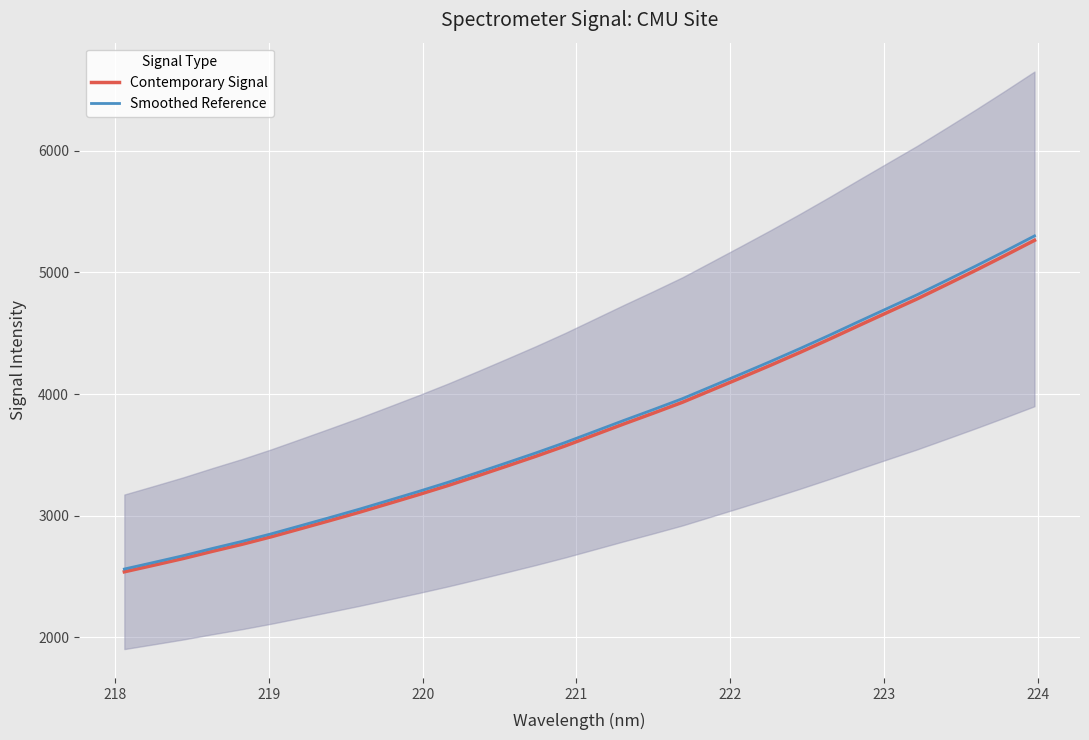

Reading left to right, extract all data points from this chart.

Contemporary Signal: 2539.5	2593.6	2648.5	2708.0	2765.3	2827.5	2894.0	2961.1	3029.2	3100.8	3172.9	3247.5	3326.3	3406.9	3488.5	3573.6	3664.0	3754.4	3842.5	3932.7	4033.4	4134.4	4236.6	4341.8	4450.3	4562.0	4672.3	4782.3	4899.3	5017.4	5139.0	5263.2
Smoothed Reference: 2562.2	2616.5	2671.8	2731.6	2789.2	2851.7	2918.5	2985.9	3054.4	3126.3	3198.7	3273.8	3352.9	3433.9	3515.9	3601.5	3692.3	3783.1	3871.7	3962.4	4063.6	4165.0	4267.8	4373.5	4482.6	4594.8	4705.7	4816.2	4933.8	5052.5	5174.7	5299.5